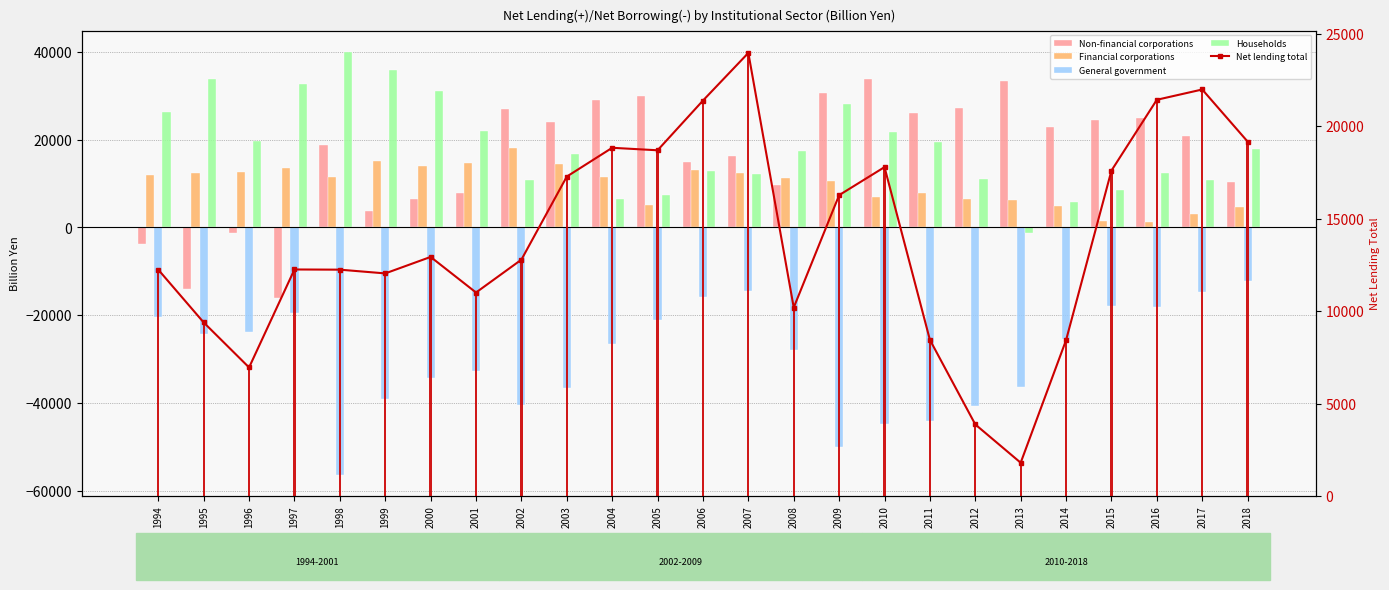

Which category has the highest value in the General government series?

2018